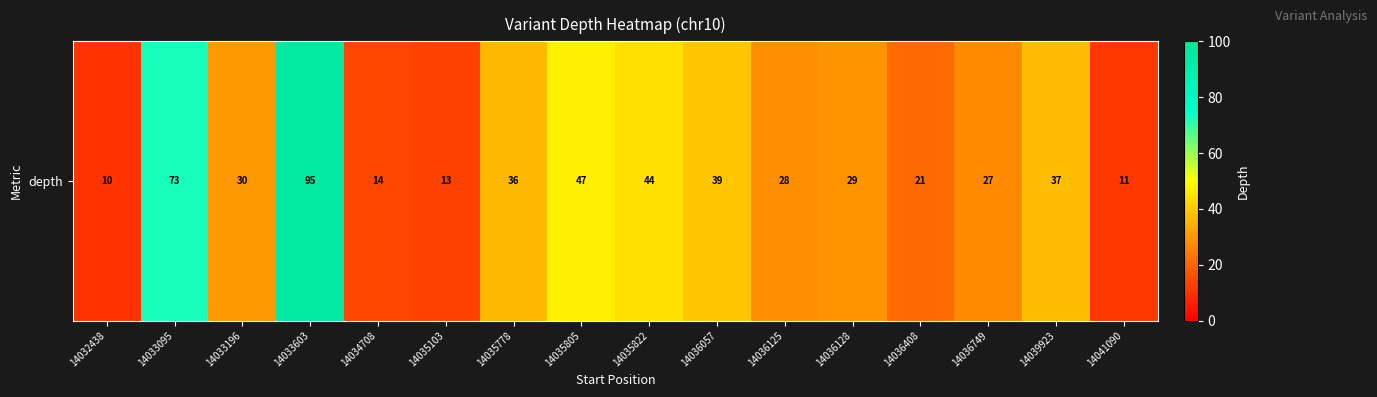

The chart shows a value of 95 at 14033603. True or false?

True